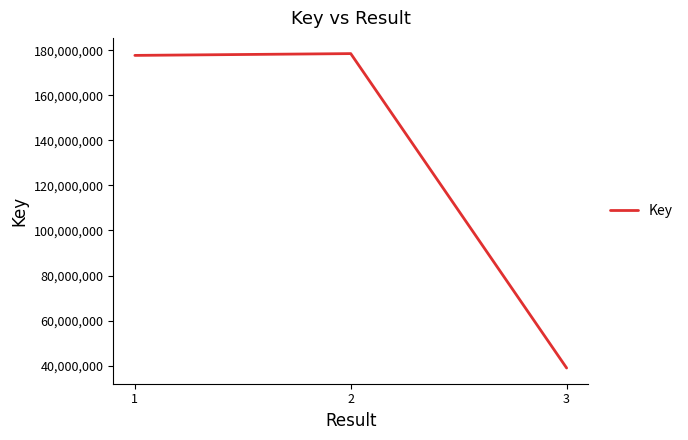

What is the sum of the values at 3 and 1?

216680441